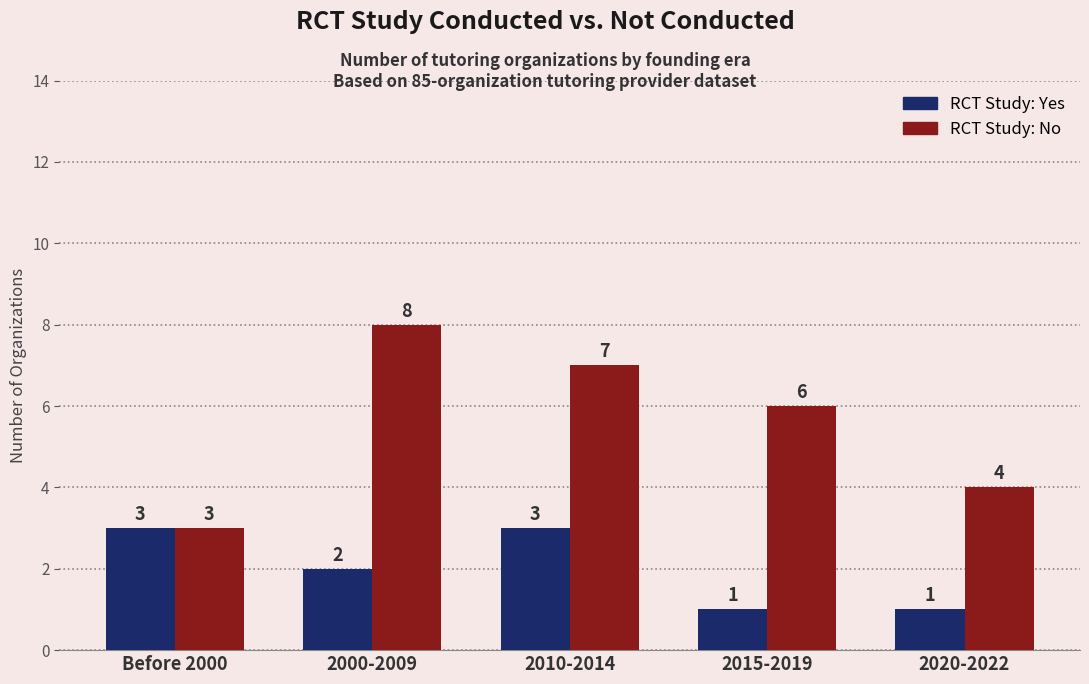

What is the difference between the highest and lowest values at 2010-2014?

4